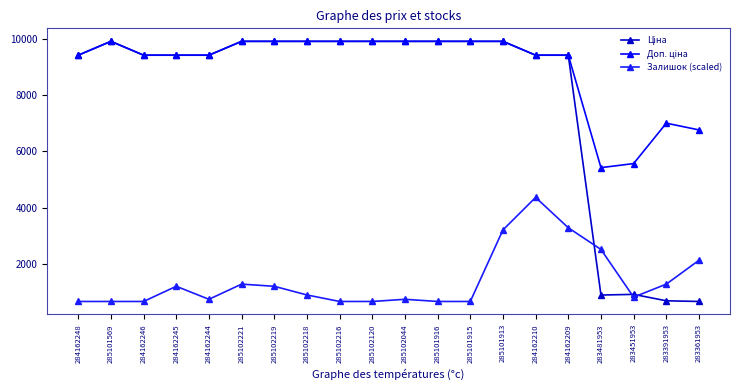

True or false: Ціна and Залишок (scaled) cross at least once.

True